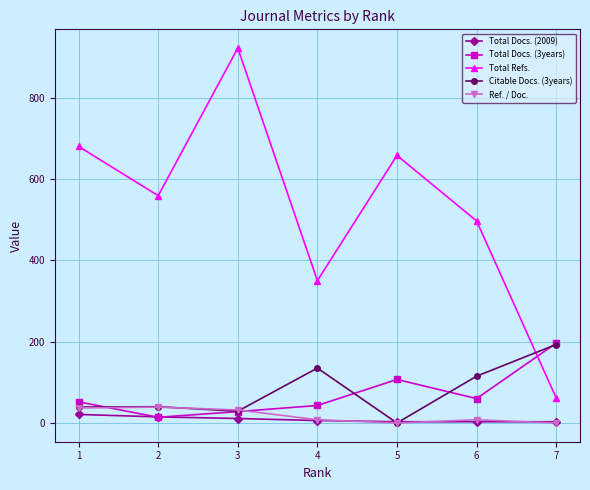

How many categories are shown in the chart?

7